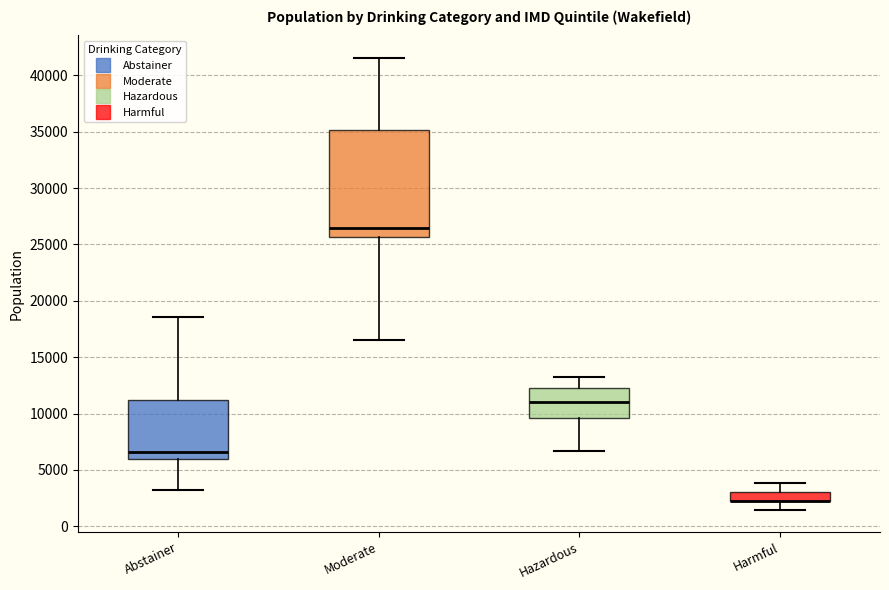

Reading left to right, transcribe this box plot: for each box, give where its median line is, the range the box spans, and where its two whiskers end, as read against the y-axis. The values are not printed on the chart, so give them approximately, as read against the axis.

Abstainer: median 6500, box 6000 to 11000, whiskers 3000 to 18500
Moderate: median 26500, box 25500 to 35000, whiskers 16500 to 41500
Hazardous: median 11000, box 9500 to 12500, whiskers 6500 to 13500
Harmful: median 2000 (drawn on the box's lower edge), box 2000 to 3000, whiskers 1500 to 4000